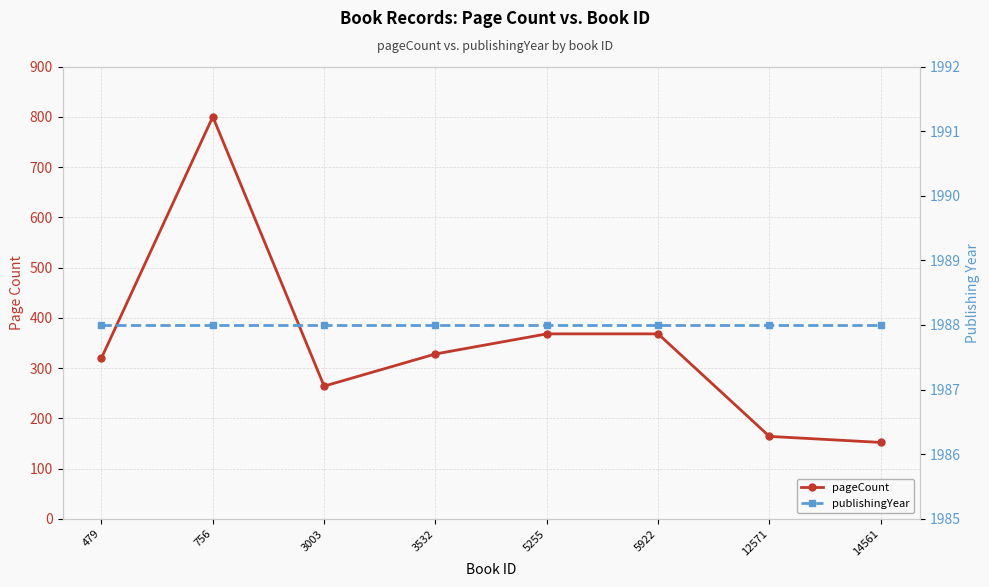

What is the difference between the highest and lowest values at 14561?

1836